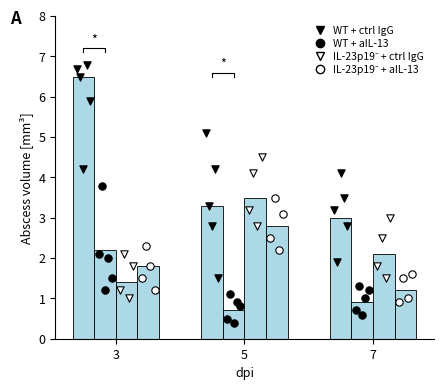

Which series reaches the maximum Y coordinate?

WT + ctrl IgG